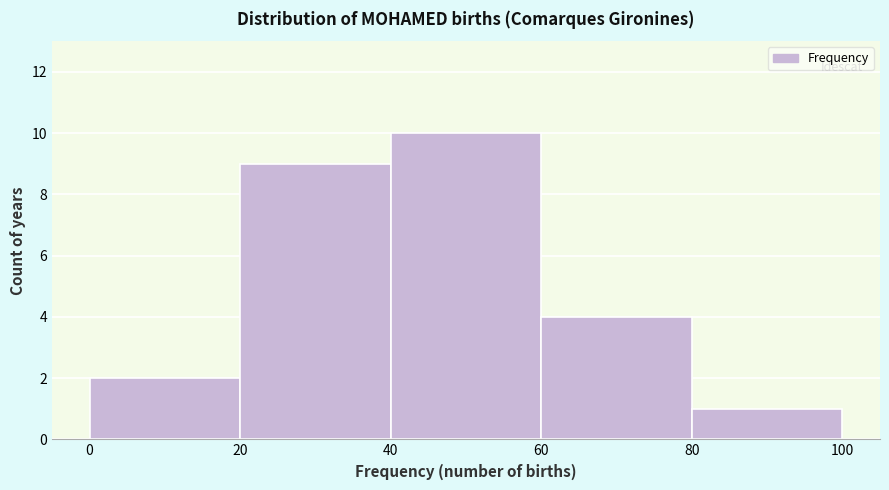

Reading left to right, list every bar in this chart as the range it spans on the x-axis followed by its height. The values are not printed on the chart, so give them approximately, as read against the axis.

0 to 20: 2
20 to 40: 9
40 to 60: 10
60 to 80: 4
80 to 100: 1